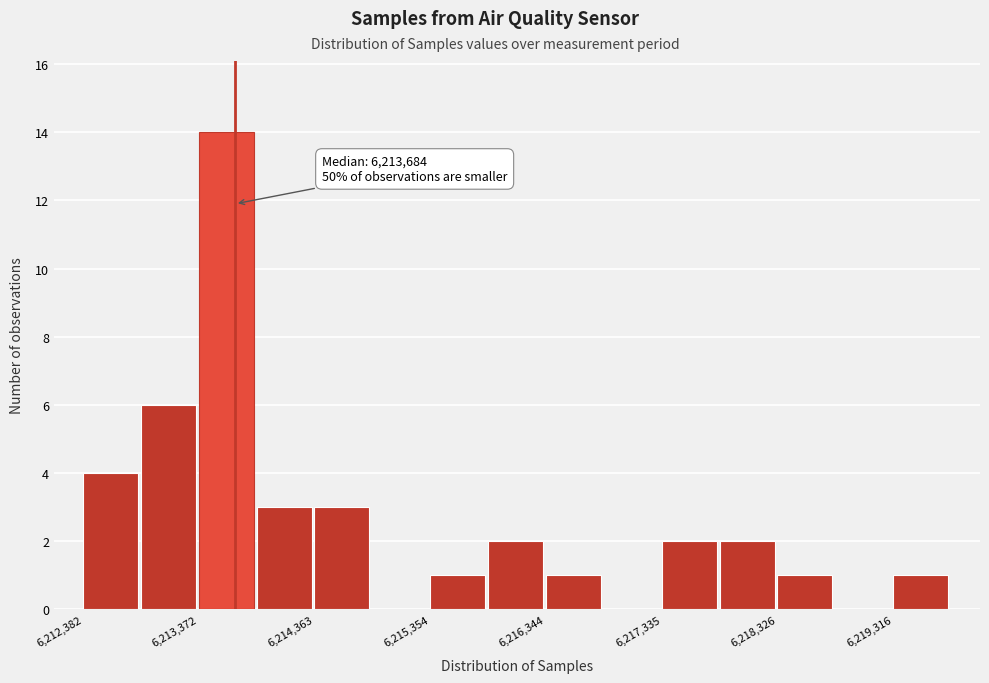

Over which range of the x-axis is the bar tallest?

6213400 to 6213900